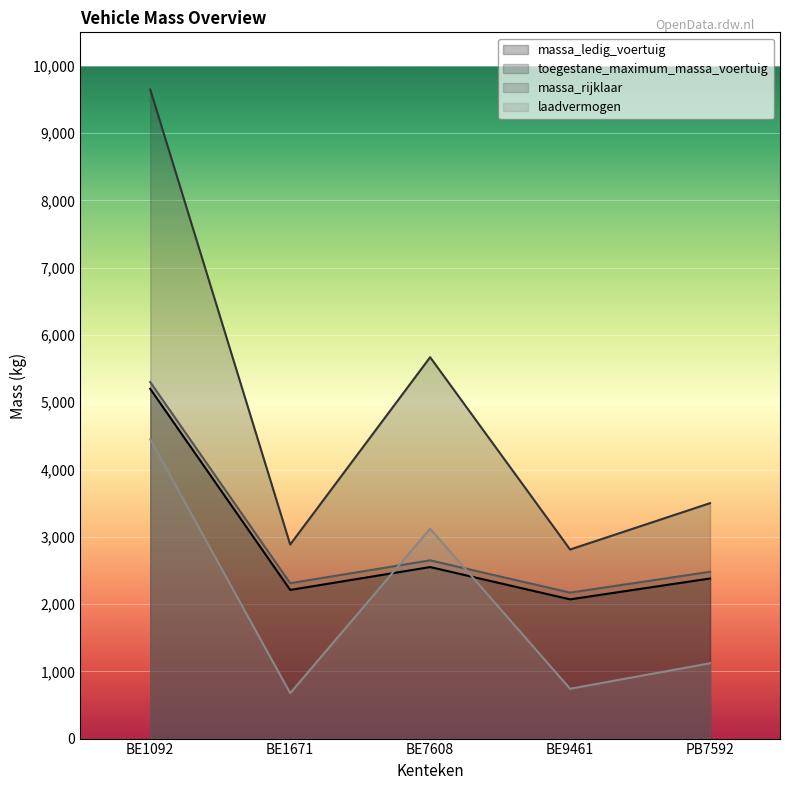

Which category has the lowest value across all series?

BE1671